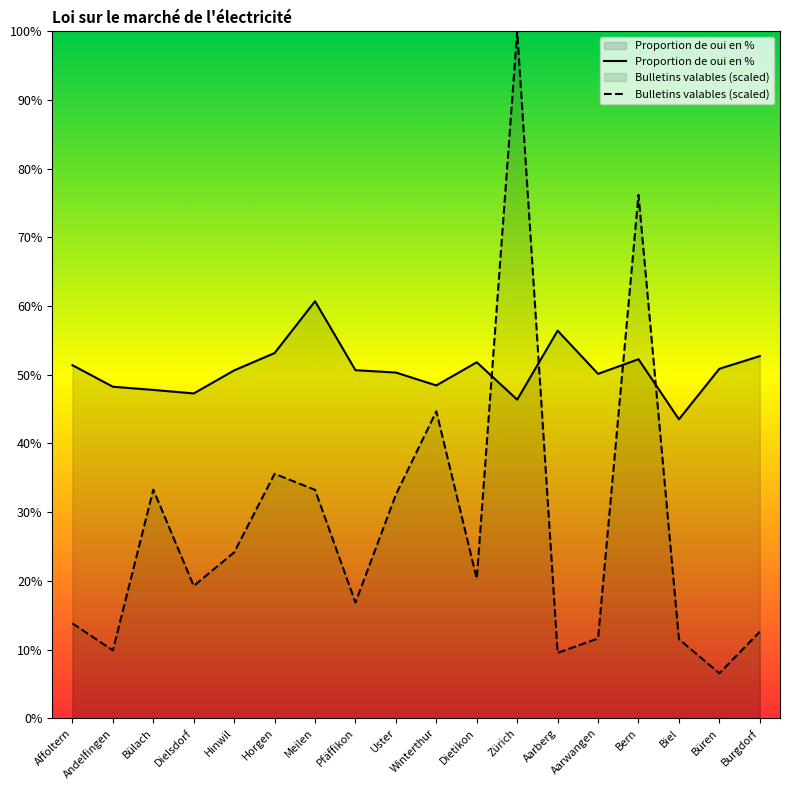

True or false: Proportion de oui en % has more than 2 points higher than both neighbors.

True